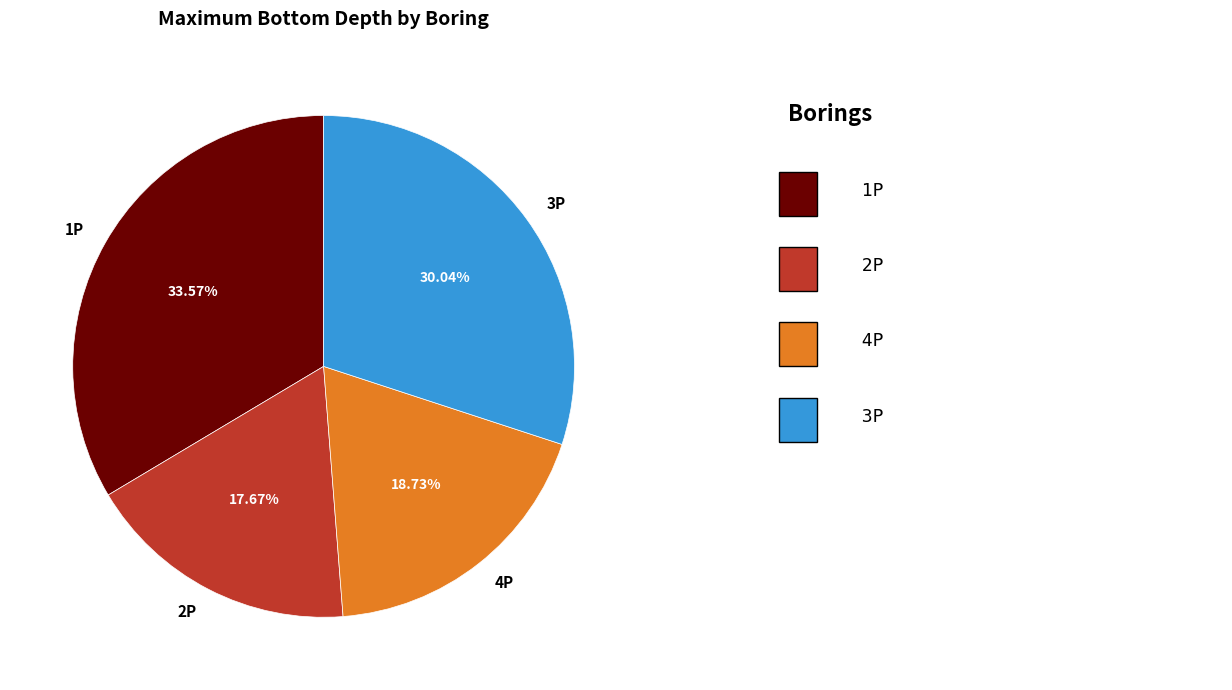

To the nearest percent, what is the difference between the 3P and 4P slice percentages?

11%